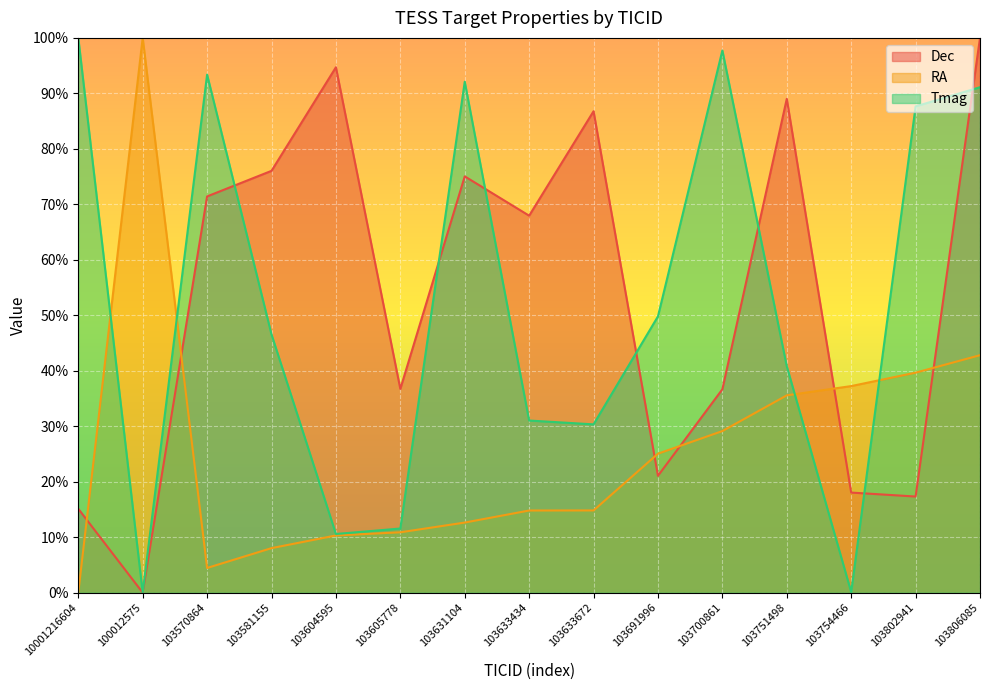

True or false: Dec and Tmag cross at least once.

True